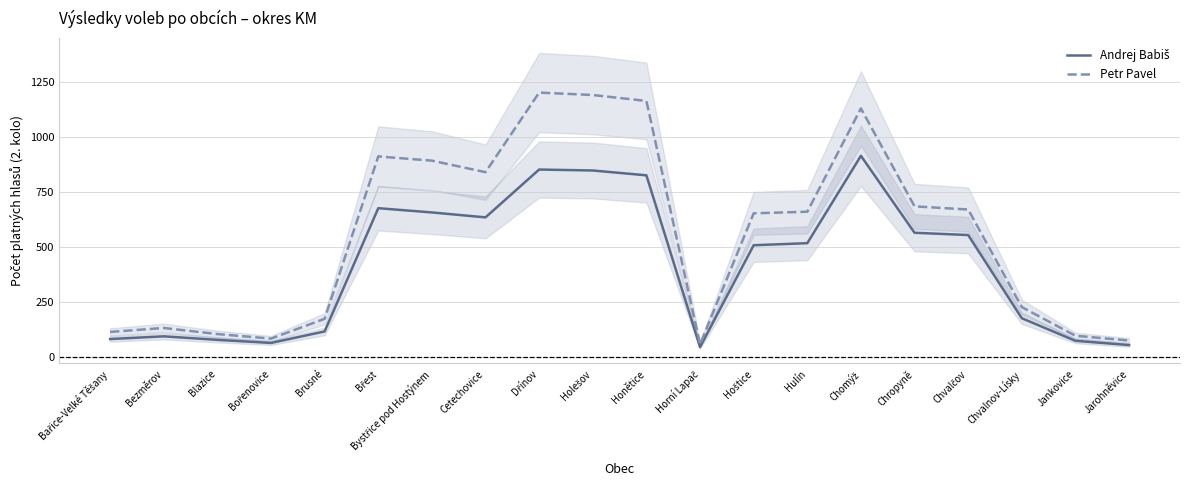

Which series changed the most between Bezměrov and Blazice?

Petr Pavel